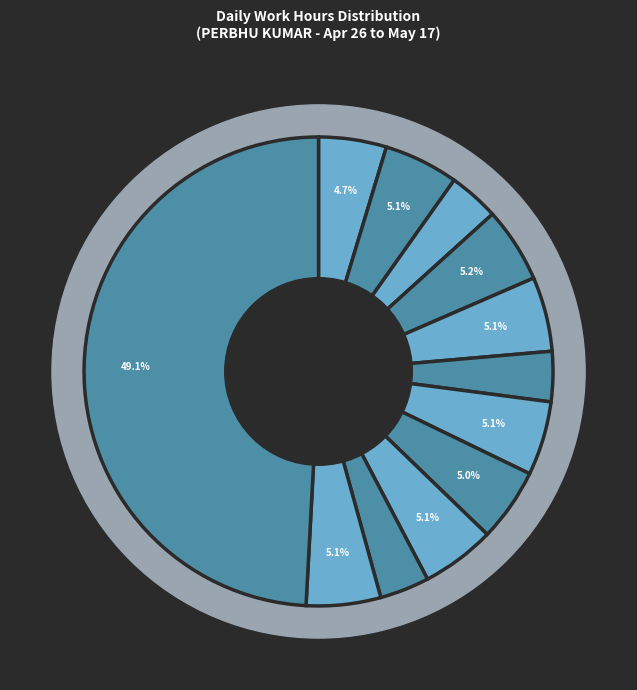

What is the change in value from 7-Tue to 14-Tue?

+0.2